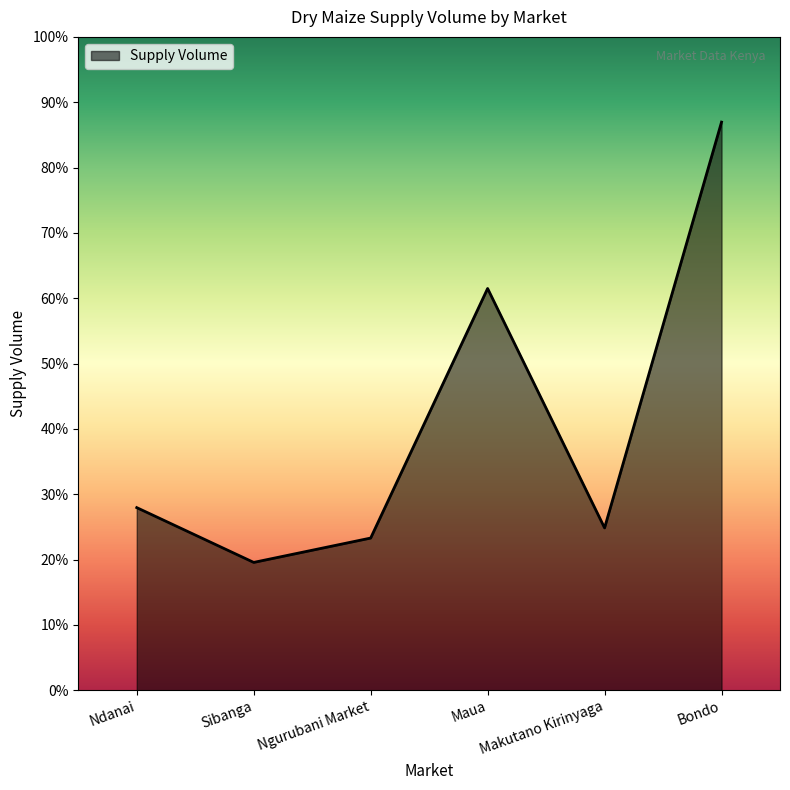

What is the label of the 1st point from the right?

Bondo